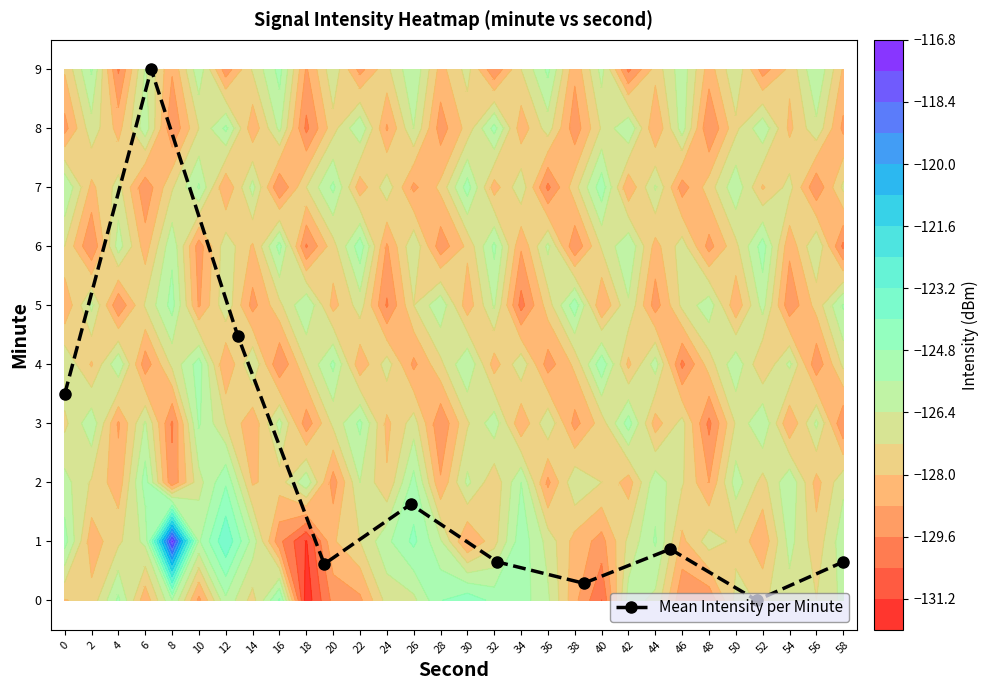

What is the highest value of the Mean Intensity per Minute series?

9.0